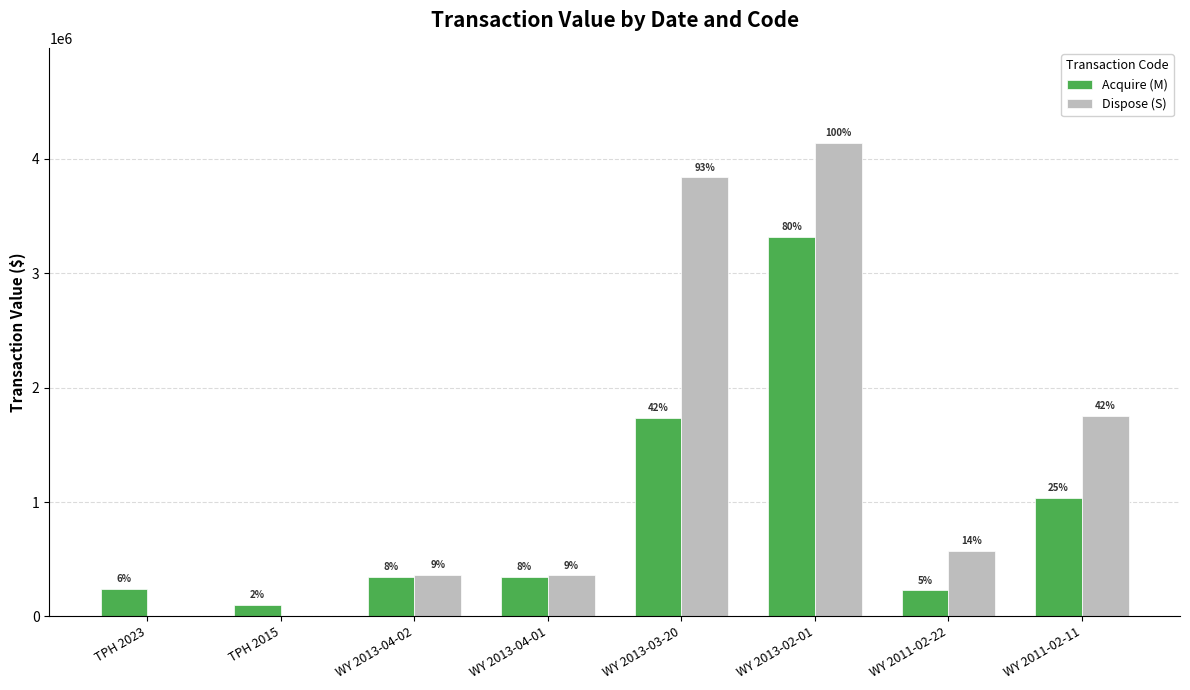

At which category is the sum across all series the highest?

WY 2013-02-01